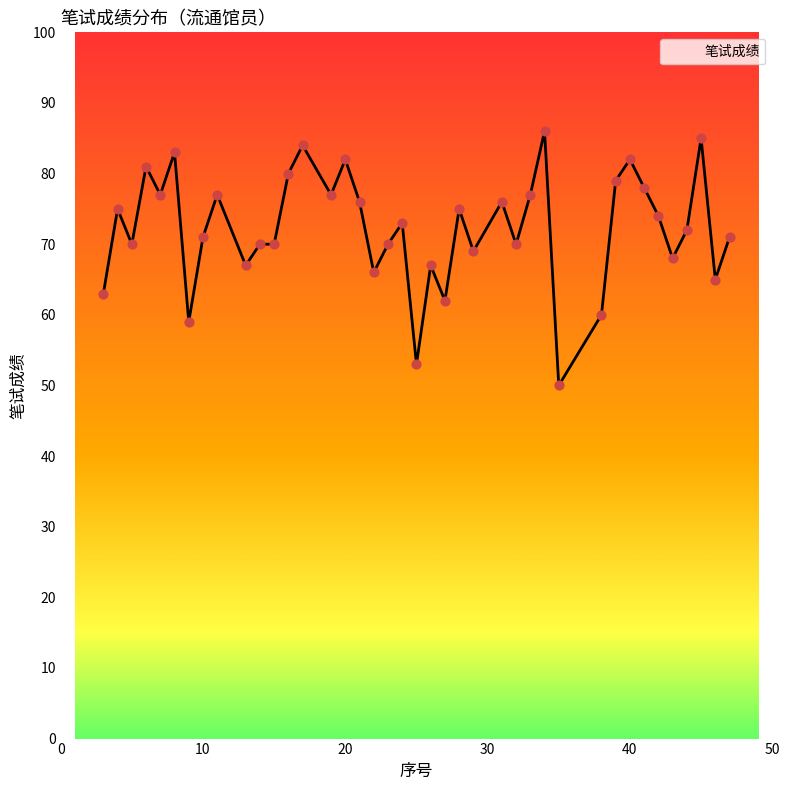

What is the difference between the maximum and minimum values?

36